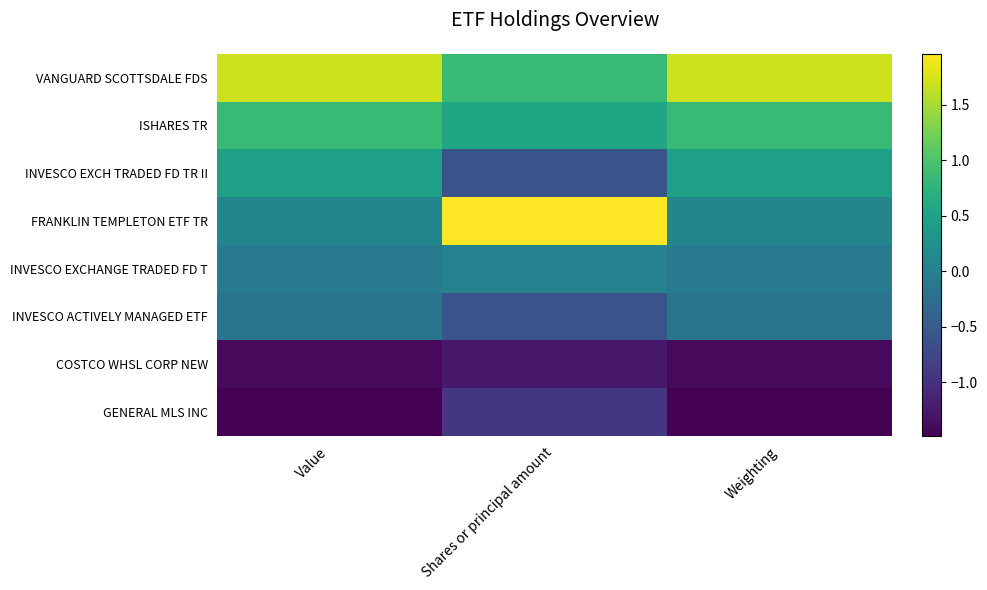

Reading right to left, transcribe all the data shown in this chart.

VANGUARD SCOTTSDALE FDS: Weighting=1.7	Shares or principal amount=0.8	Value=1.7
ISHARES TR: Weighting=0.8	Shares or principal amount=0.5	Value=0.8
INVESCO EXCH TRADED FD TR II: Weighting=0.5	Shares or principal amount=-0.6	Value=0.5
FRANKLIN TEMPLETON ETF TR: Weighting=0.1	Shares or principal amount=2.0	Value=0.1
INVESCO EXCHANGE TRADED FD T: Weighting=-0.1	Shares or principal amount=0.0	Value=-0.1
INVESCO ACTIVELY MANAGED ETF: Weighting=-0.2	Shares or principal amount=-0.6	Value=-0.2
COSTCO WHSL CORP NEW: Weighting=-1.4	Shares or principal amount=-1.2	Value=-1.4
GENERAL MLS INC: Weighting=-1.5	Shares or principal amount=-0.9	Value=-1.5